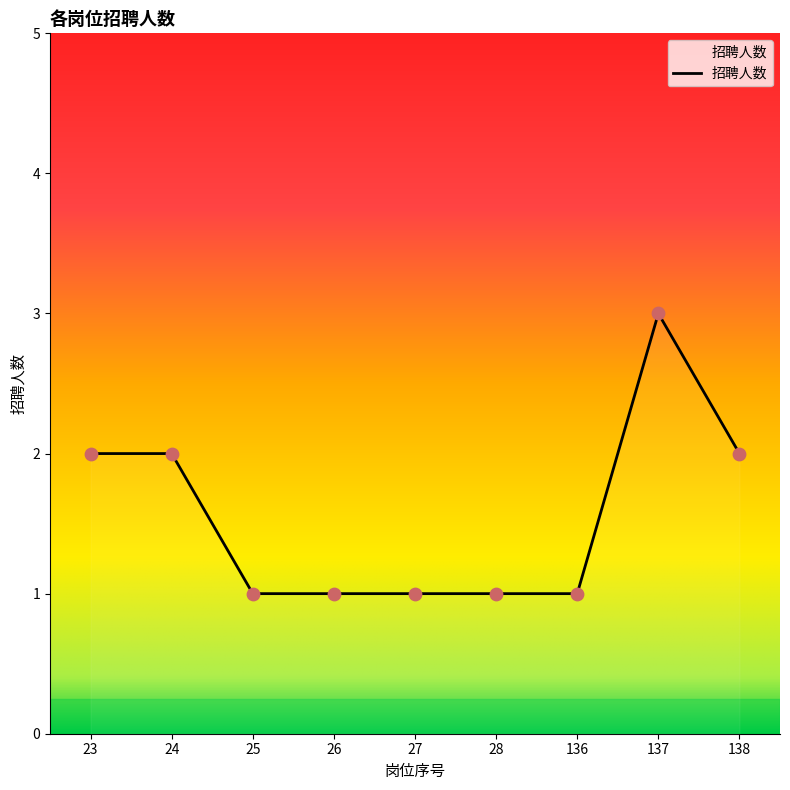

Approximately how many times larger is the value at 25 compared to 27?

1.0